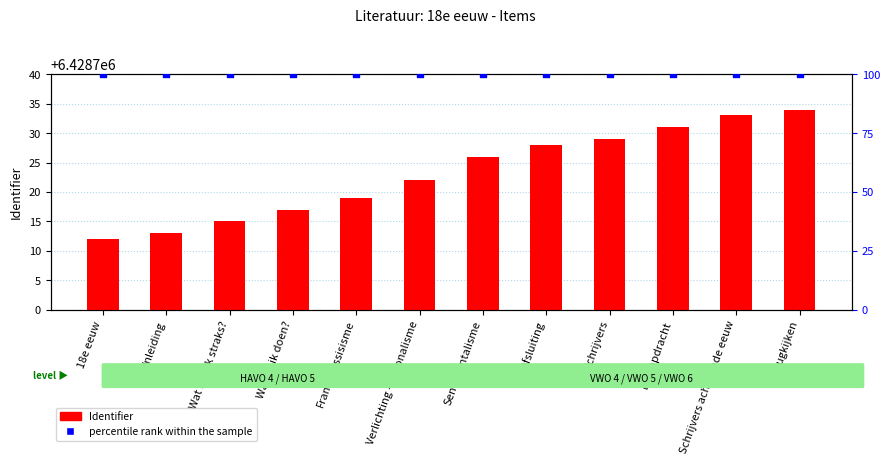

What are all the series names shown in the legend?

Identifier, percentile rank within the sample